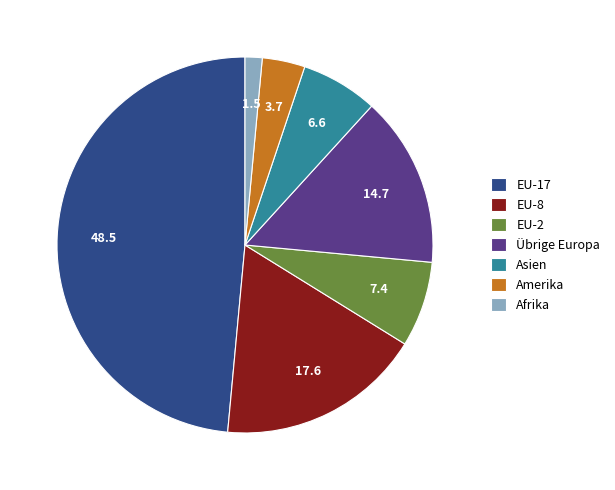

Does any single category account for the majority?

No